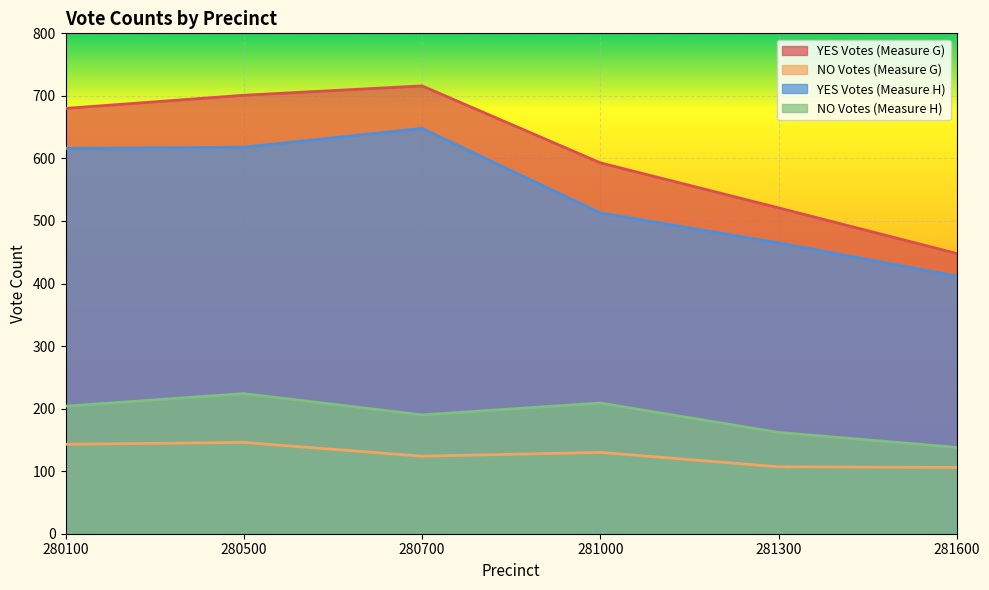

What is the value of the YES Votes (Measure H) point at the 1st from the left?

616